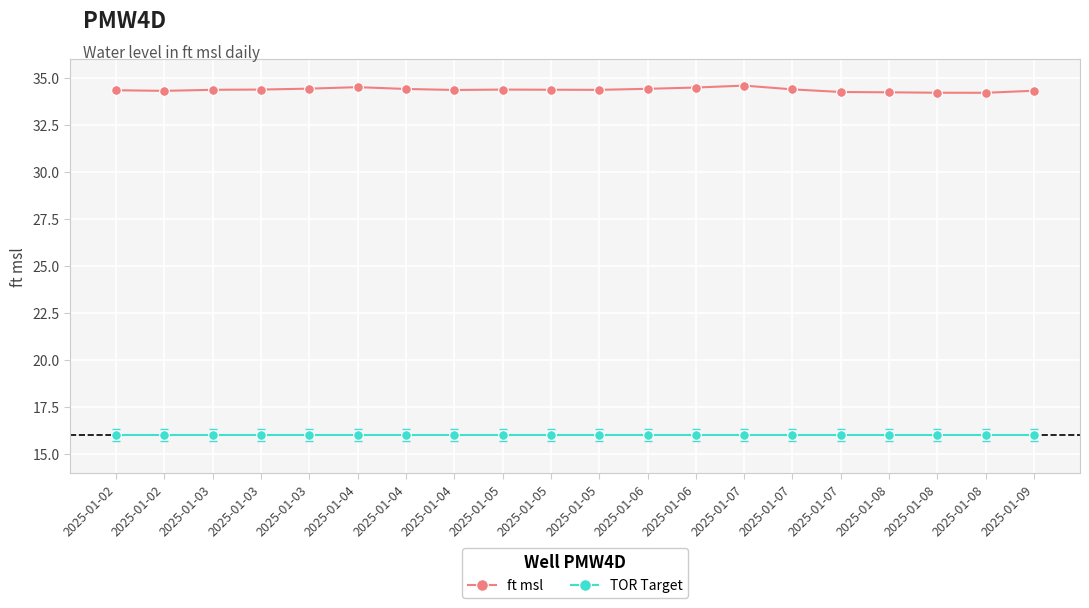

At 2025-01-03, list the series in order from smallest to largest.

TOR Target, ft msl